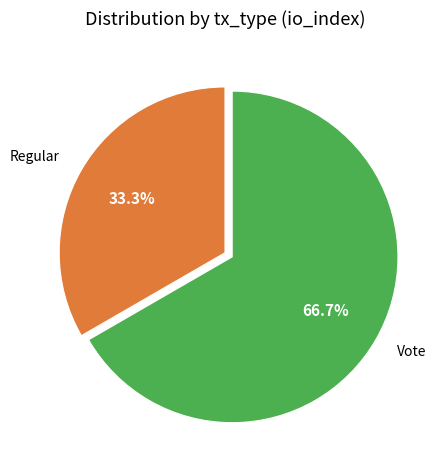

What is the total percentage of Regular and Vote?

100.0%